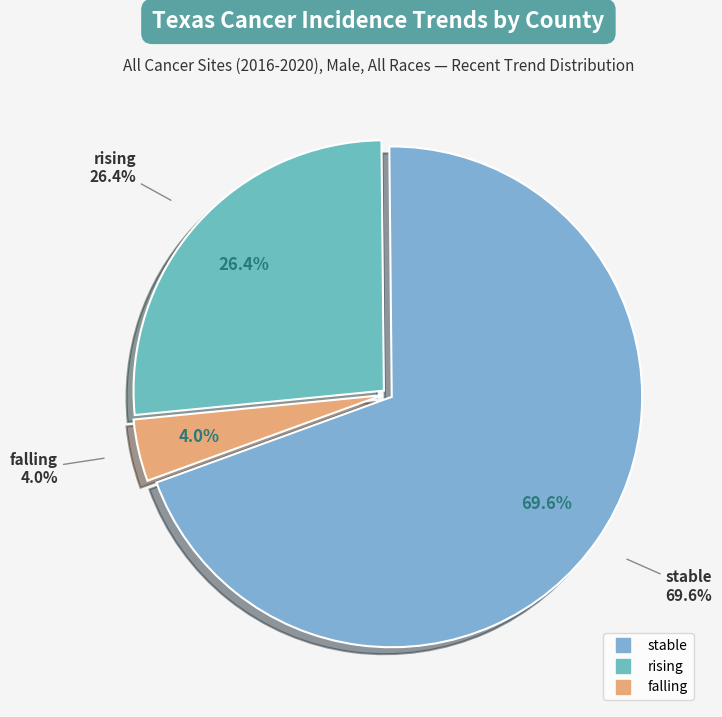

Is stable the majority of the pie?

Yes